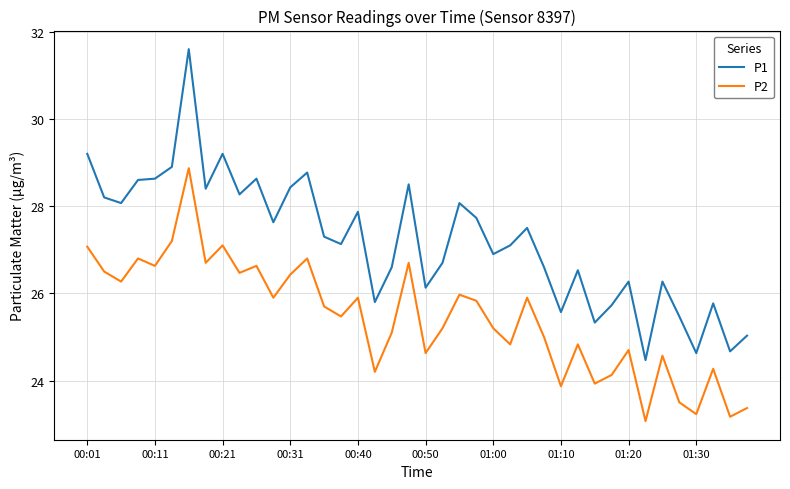

What are all the series names shown in the legend?

P1, P2